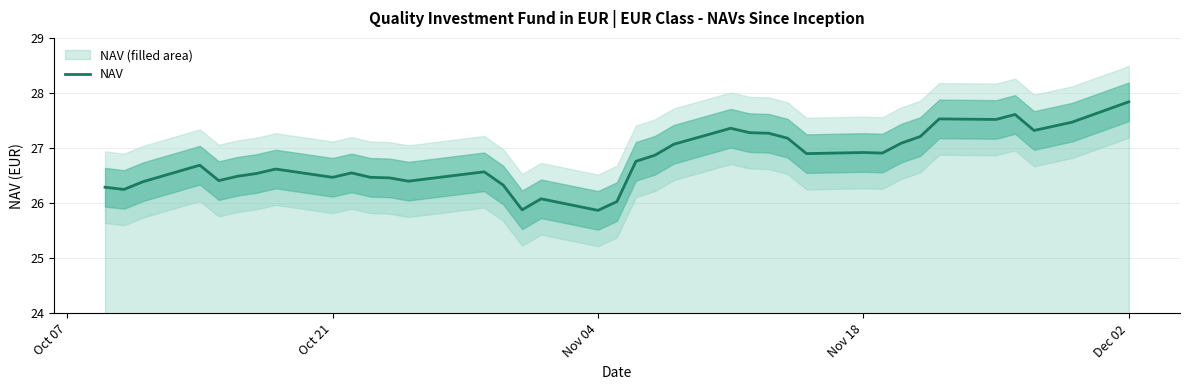

At which label does NAV reach its peak?

Dec 02